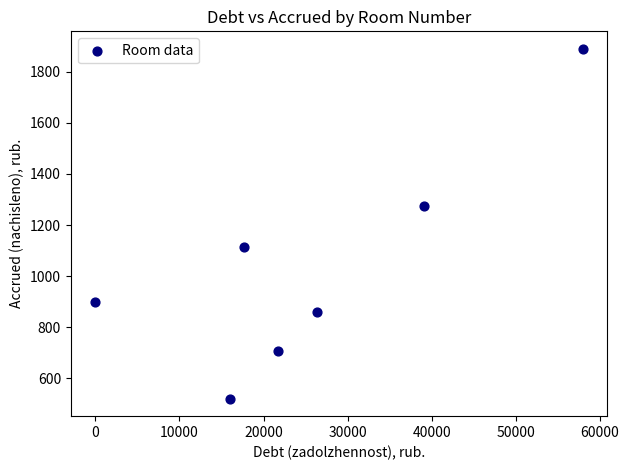

What is the average Y value?

1038.4